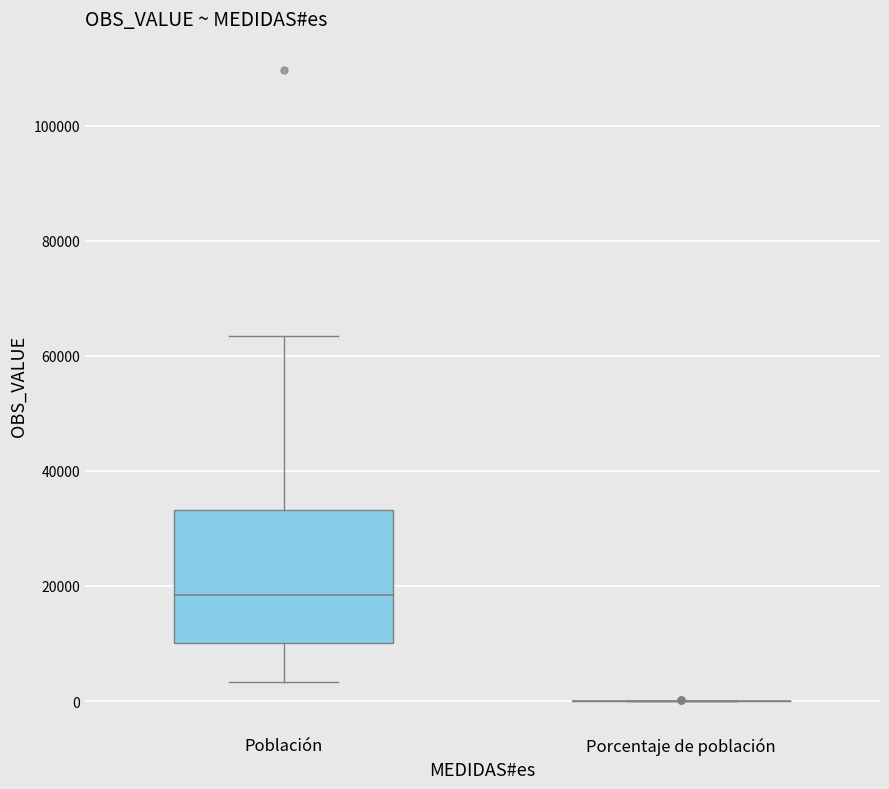

Reading left to right, read every box against the y-axis: the position of its median line, the range the box covers, and the ends of its whiskers. The values are not printed on the chart, so give them approximately, as read against the axis.

Población: median 18000, box 10000 to 34000, whiskers 4000 to 64000
Porcentaje de población: box collapsed to a line at 0, whiskers 0 to 0